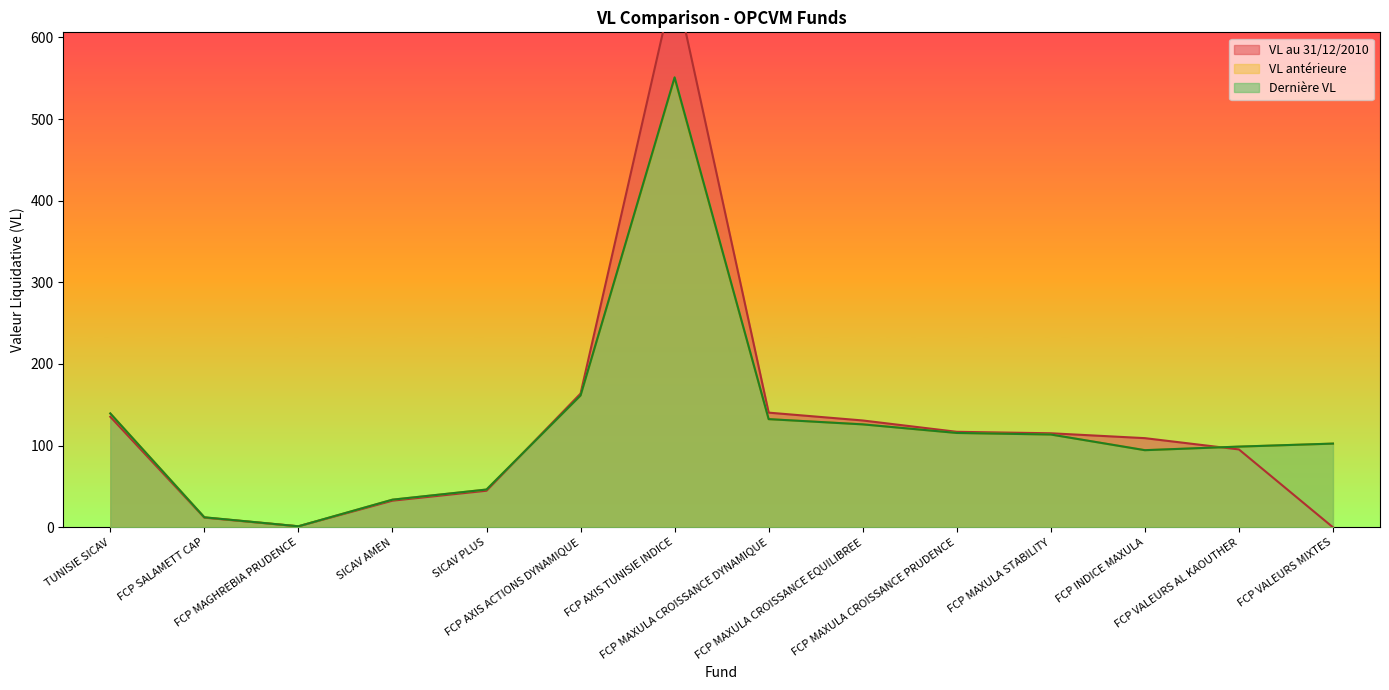

List the series in order of their peak value, lowest first.

VL antérieure, Dernière VL, VL au 31/12/2010